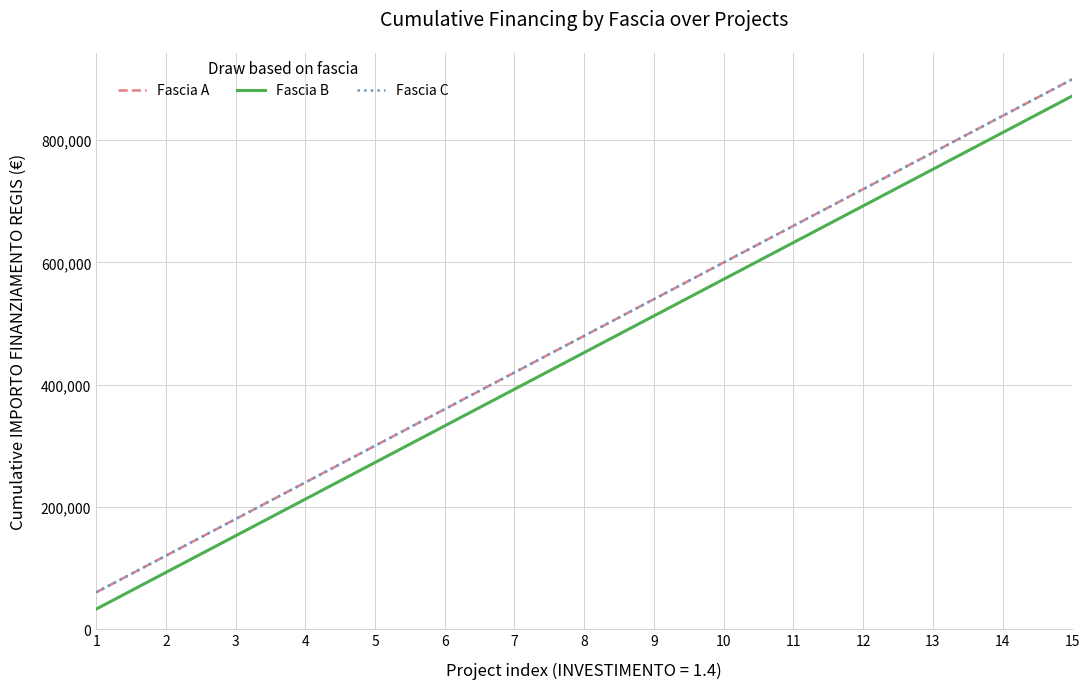

Where is Fascia C nearest to the value 479728?

8